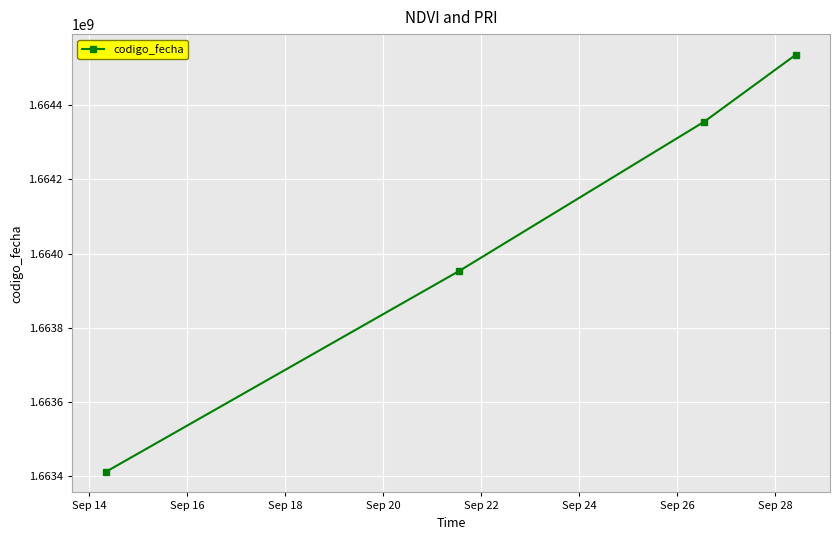

What is the value of the 2nd point from the left?

1663953327